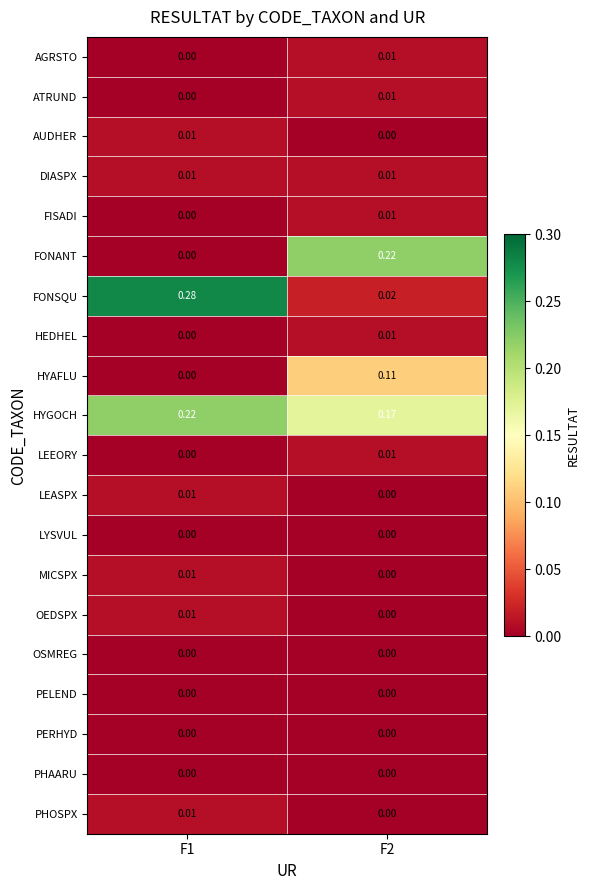

Between F1 and F2, which series saw the biggest shift?

FONSQU